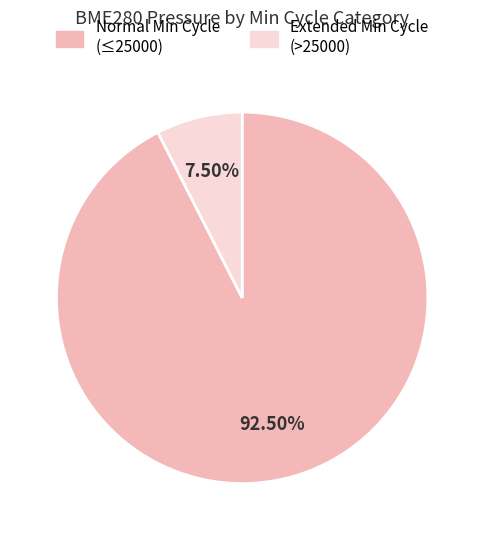

Rank the categories by value from highest to lowest.

Normal Min Cycle (≤25000), Extended Min Cycle (>25000)